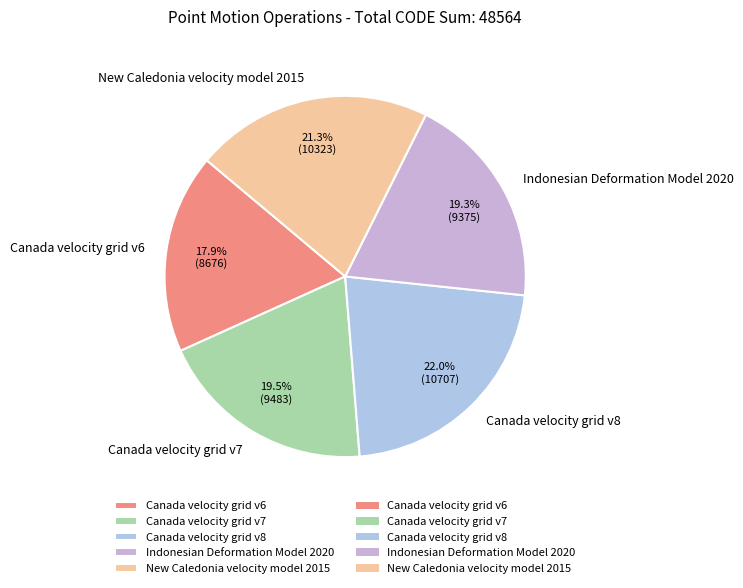

To the nearest percent, what is the difference between the Canada velocity grid v7 and New Caledonia velocity model 2015 slice percentages?

2%